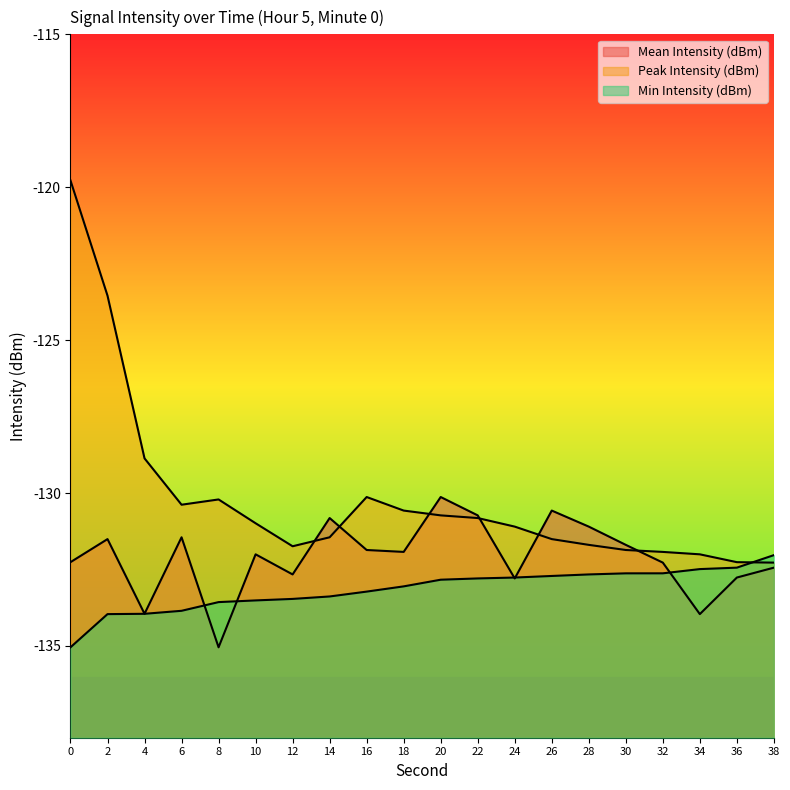

Is the value of Mean Intensity (dBm) at 30 greater than the value of Min Intensity (dBm) at 10?

Yes